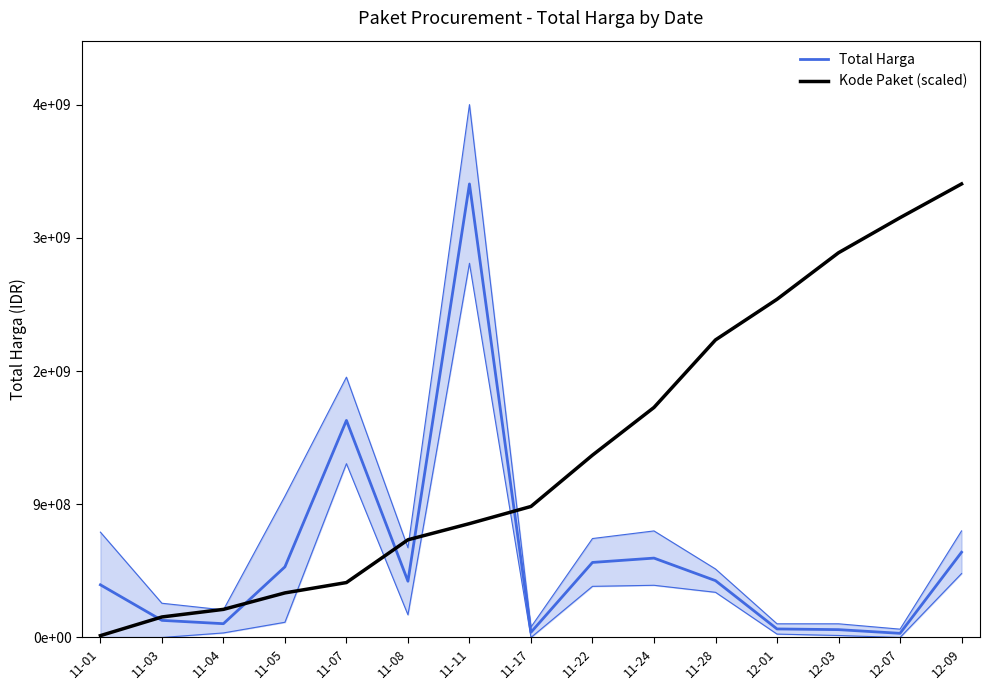

List the series in order of their overall mean, lowest first.

Total Harga, Kode Paket (scaled)